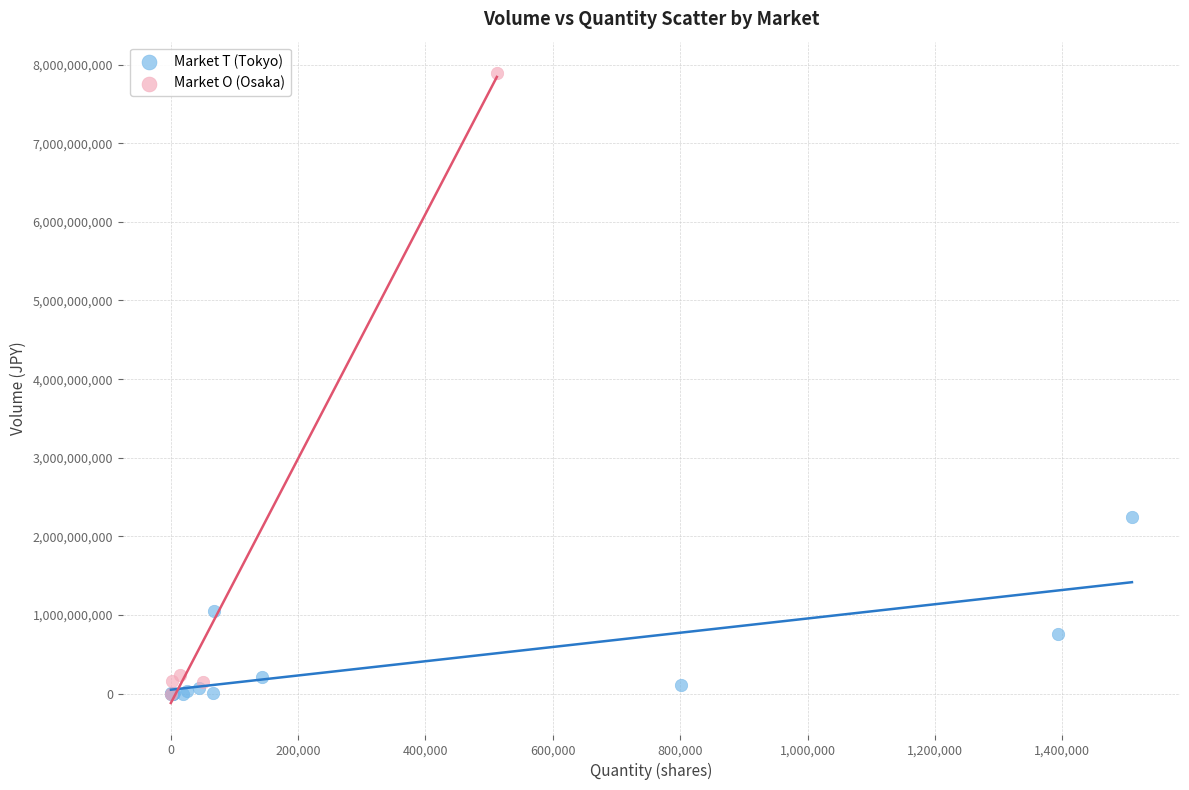

What are all the series names shown in the legend?

Market T (Tokyo), Market O (Osaka)